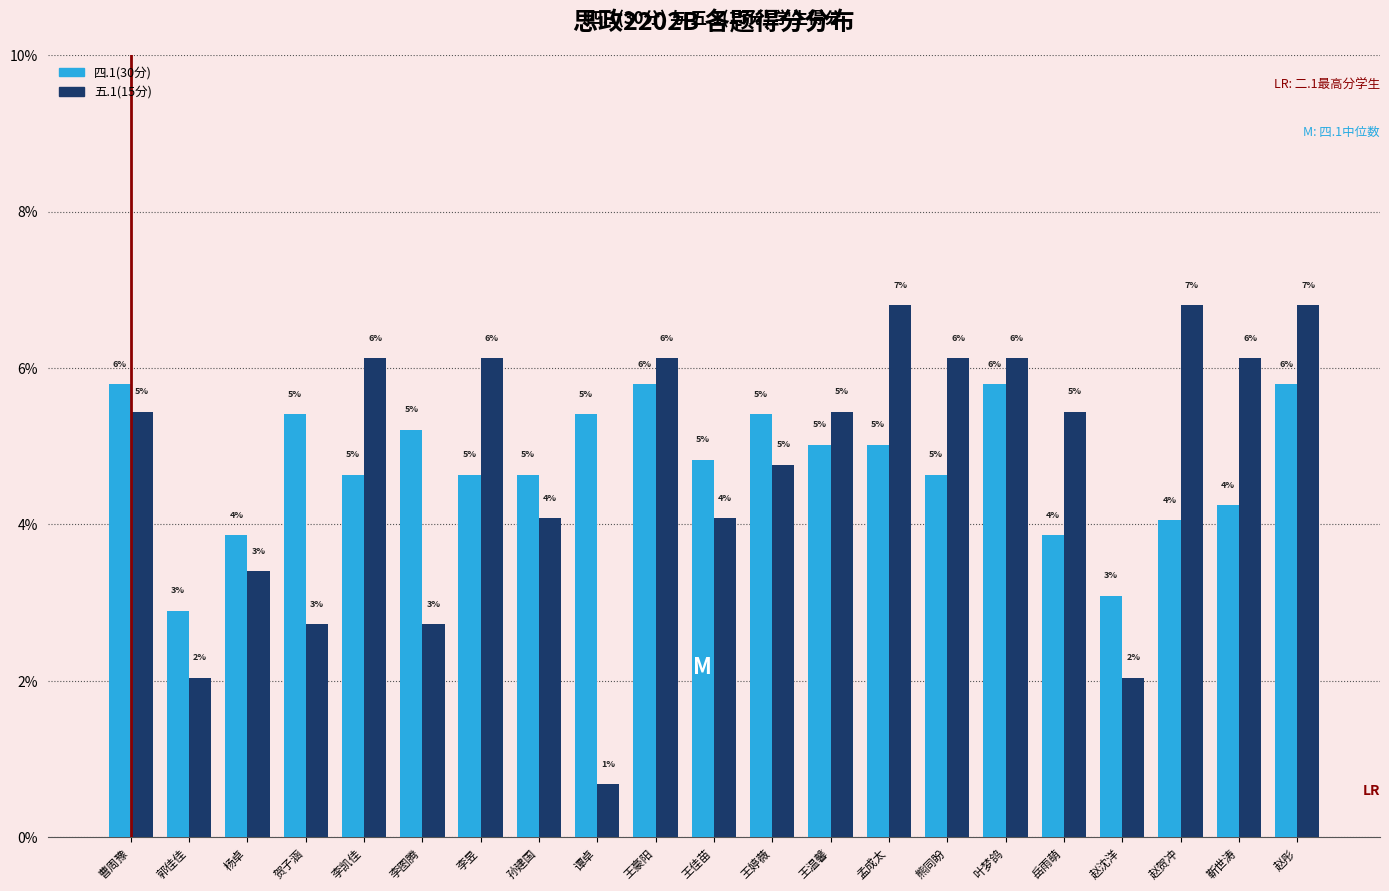

At 王佳苗, list the series in order from largest to smallest.

四.1(30分), 五.1(15分)